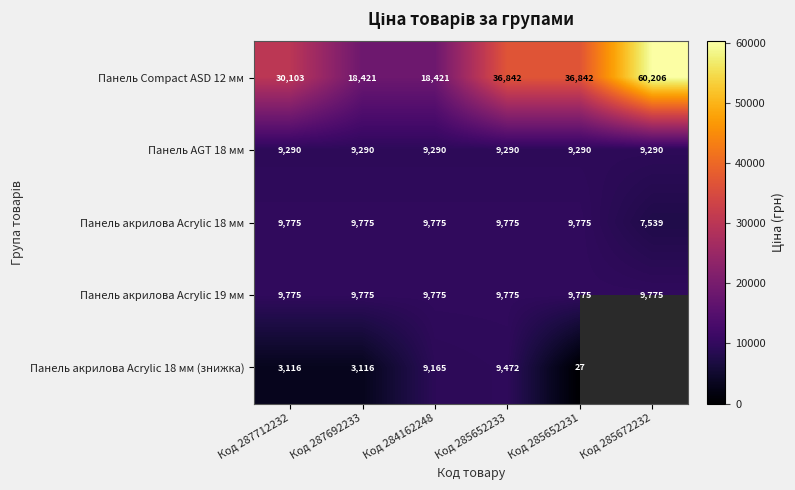

Is the value of Панель Compact ASD 12 мм at Код 285652233 greater than the value of Панель акрилова Acrylic 18 мм at Код 287712232?

Yes